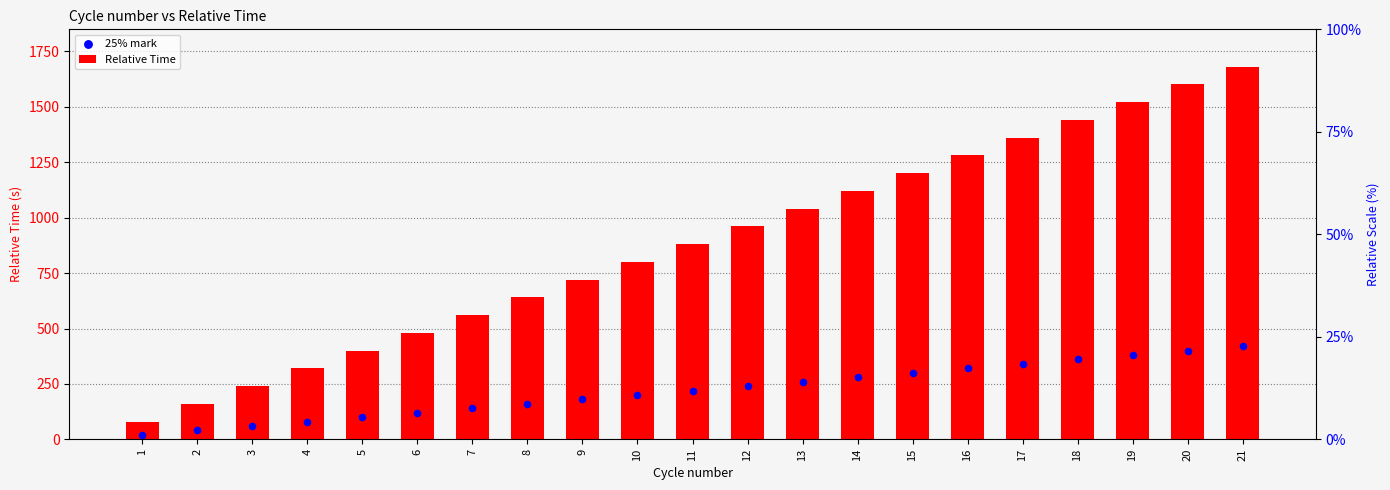

What are all the series names shown in the legend?

Relative Time, 25% mark